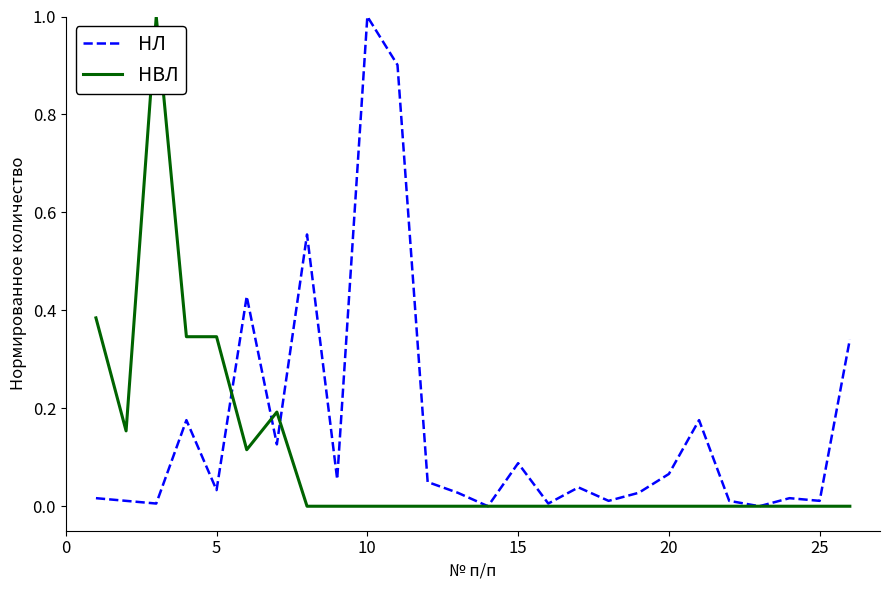

Does the chart have visible grid lines?

No